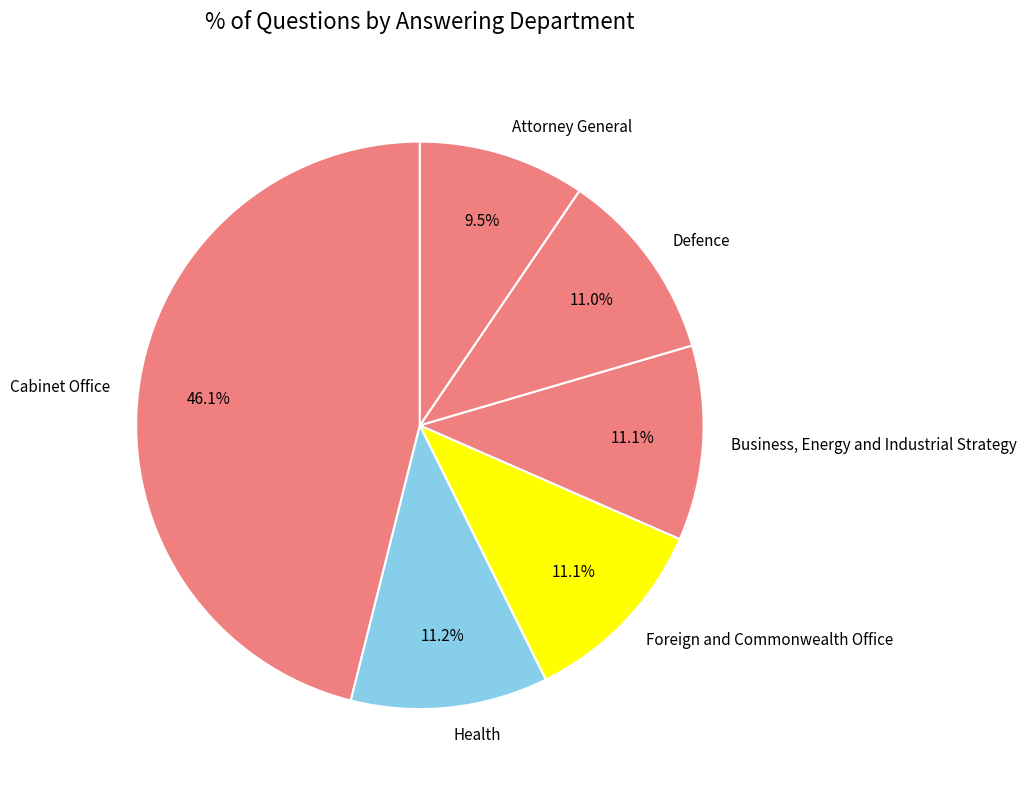

Is the sum of Health and Foreign and Commonwealth Office greater than half?

No